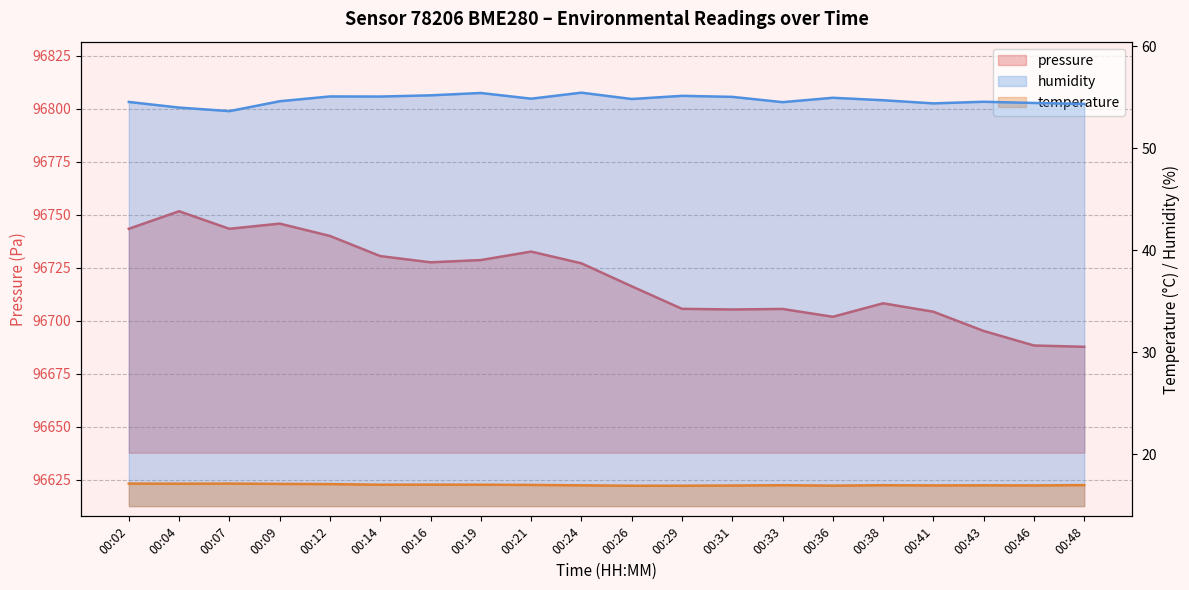

What is the average value of the humidity series?

54.7